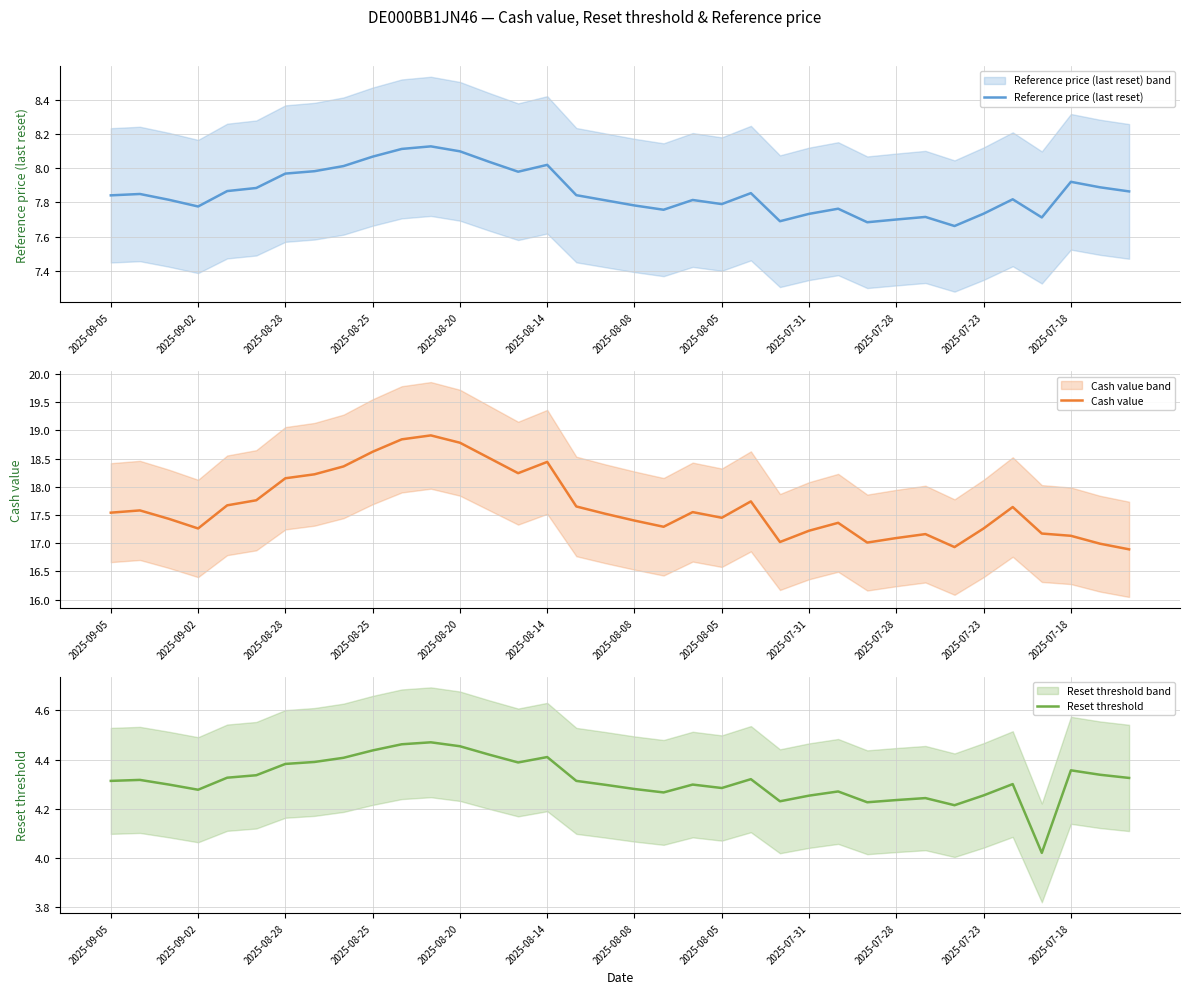

What is the minimum value for Cash value?

16.9